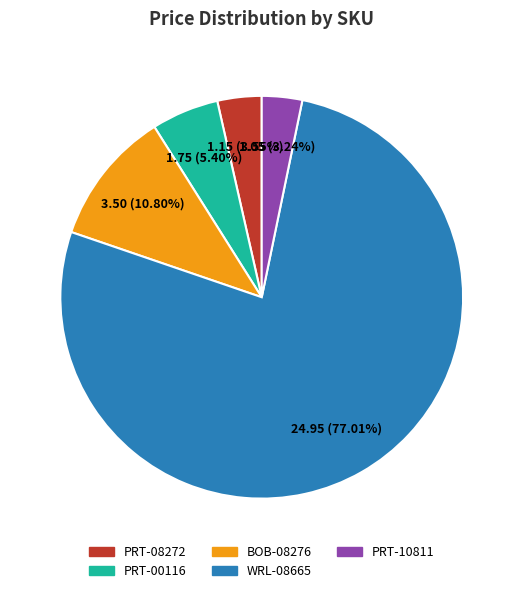

How much of the chart is everything except PRT-08272?

96.5%